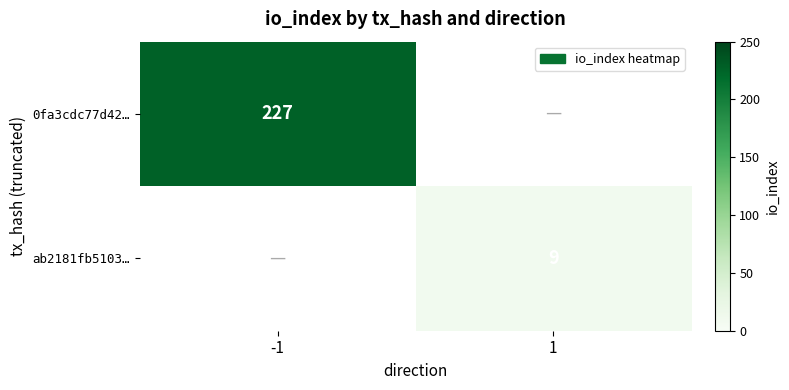

Is it true that ab2181fb5103… equals 6 at 1?

False